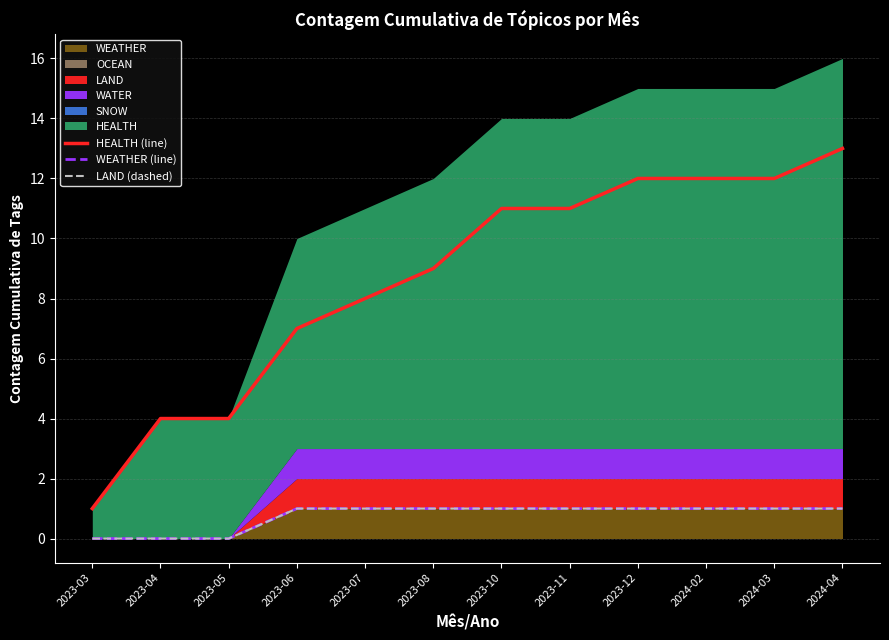

At which category is the sum across all series the highest?

2024-04